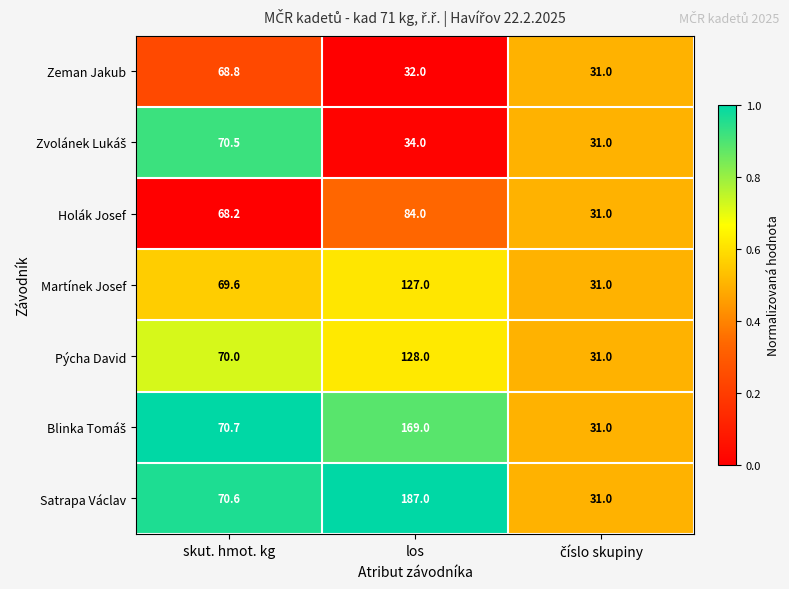

Which series has the largest total across all categories?

Satrapa Václav